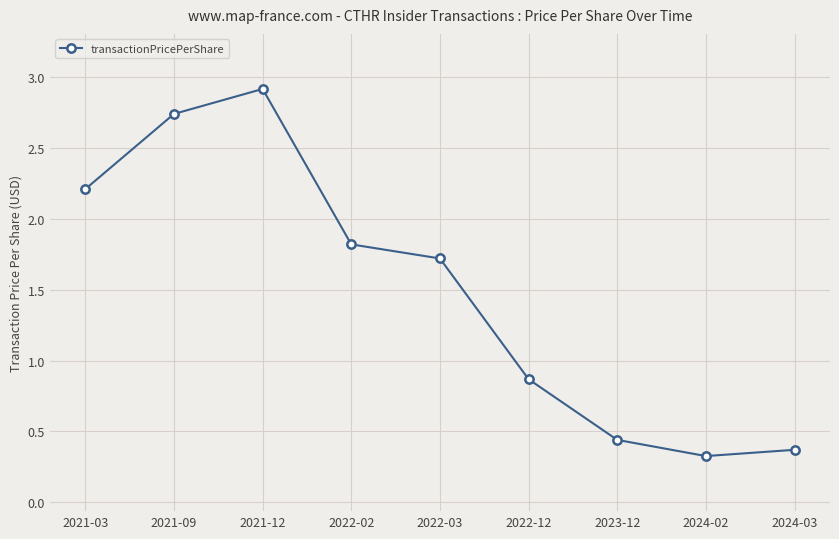

How many points are higher than both their immediate neighbors (excluding endpoints)?

1